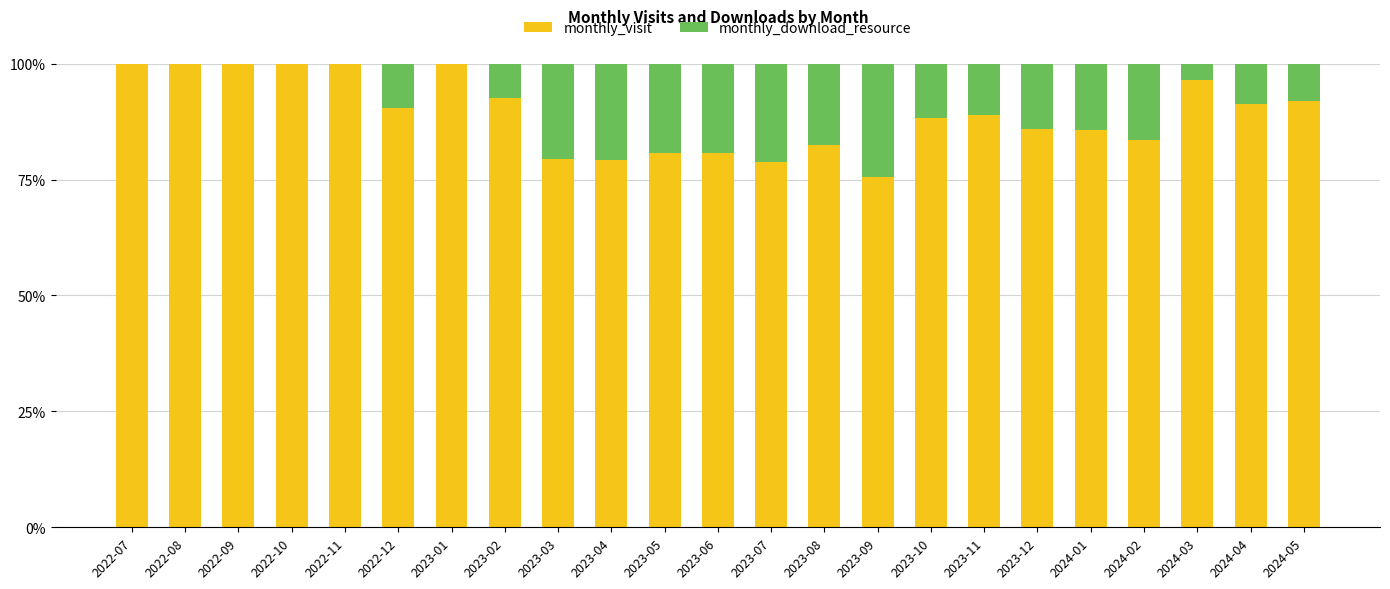

The monthly_visit series shows 79.2 at 2023-04. True or false?

True